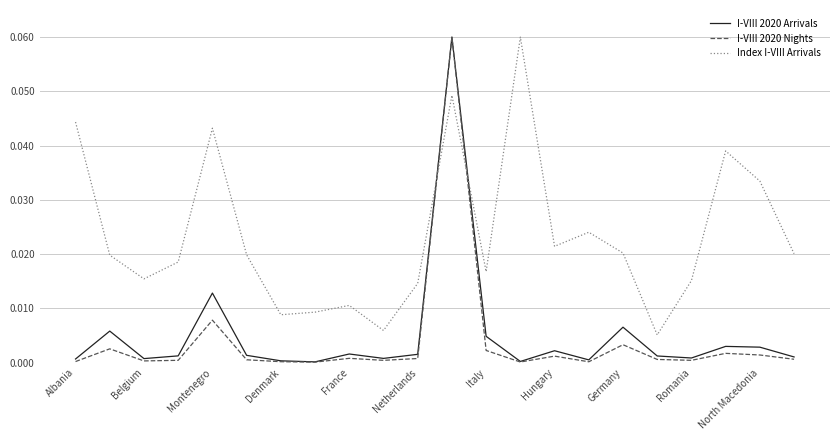

Which series has the largest range (max minus min)?

I-VIII 2020 Nights